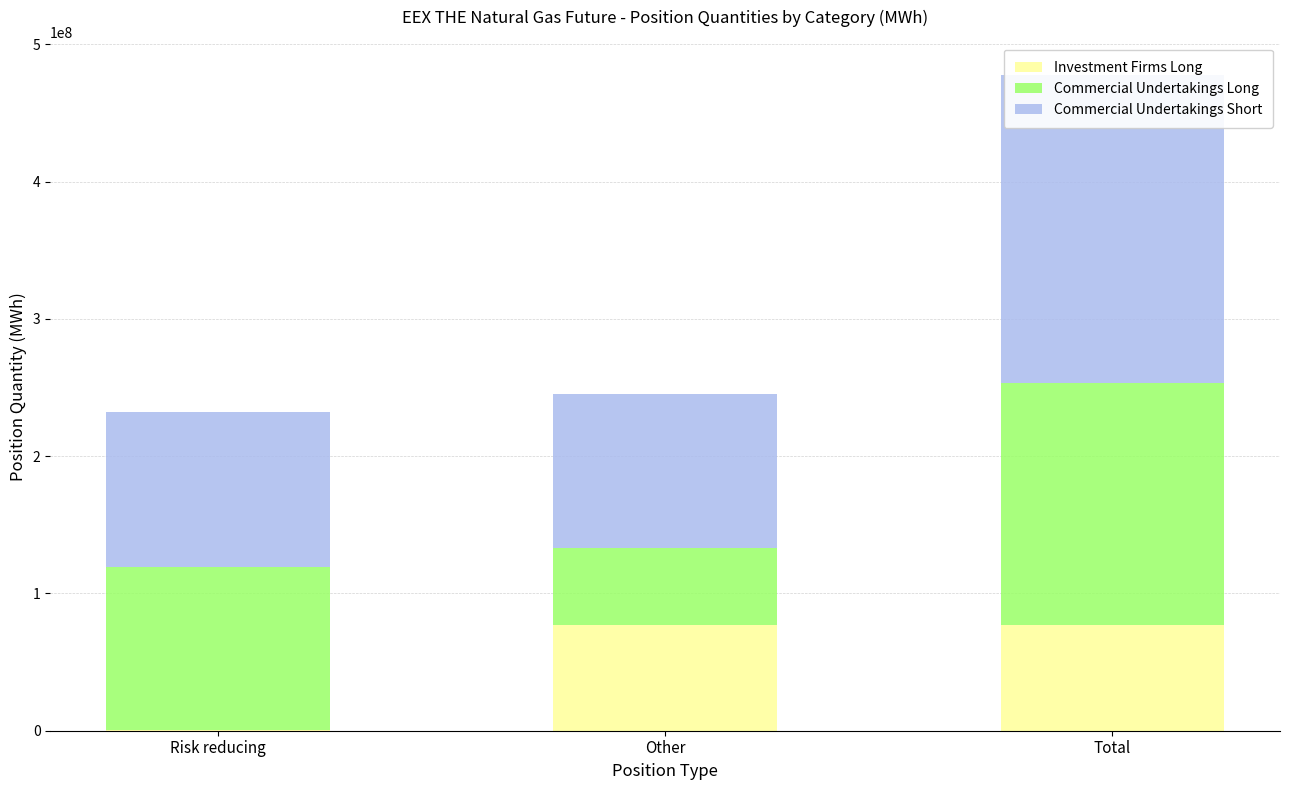

Reading right to left, what are all the values shown in this chart?

Investment Firms Long: 76887278	76684603	202675
Commercial Undertakings Long: 176097319	56732189	119365130
Commercial Undertakings Short: 224284949	111777945	112507004